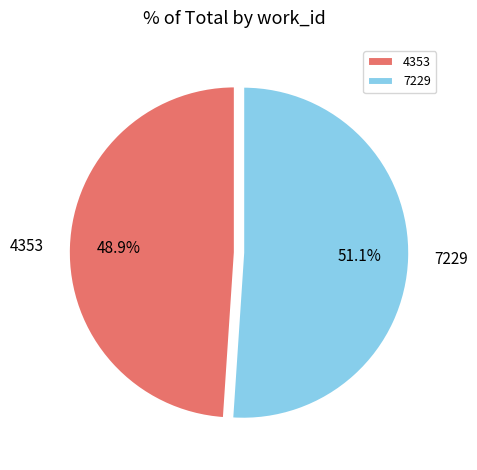

Between 7229 and 4353, which is larger?

7229